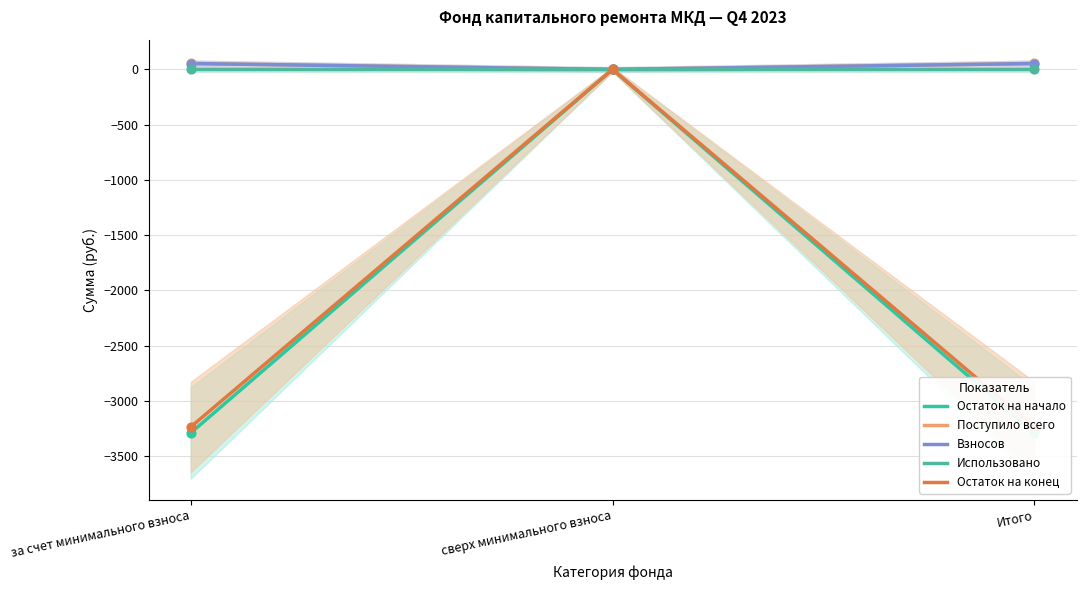

At how many categories does at least one series exceed -2454?

3